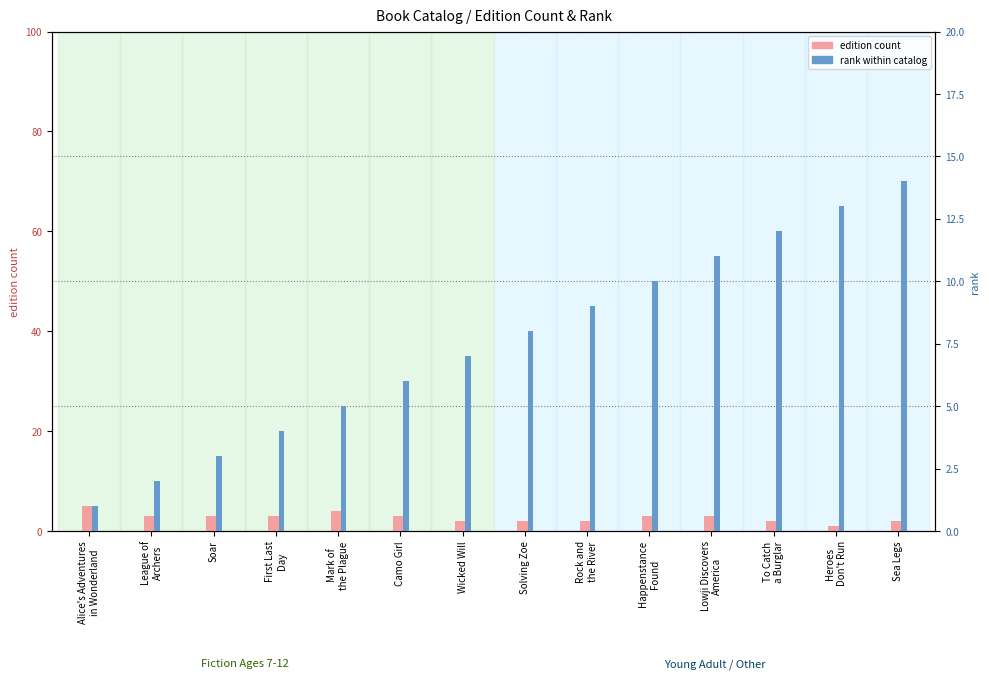

Which label corresponds to the largest value in the chart?

Sea Legs